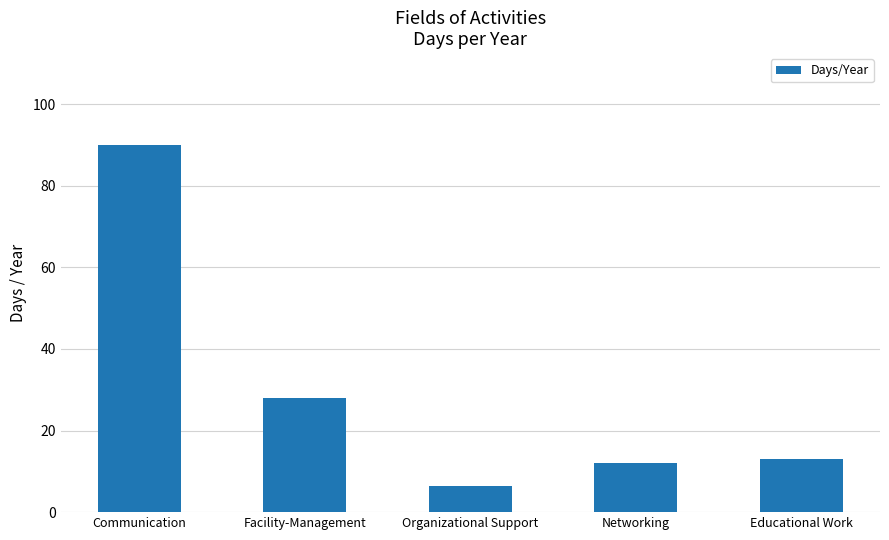

Rank the categories by value from highest to lowest.

Communication, Facility-Management, Educational Work, Networking, Organizational Support